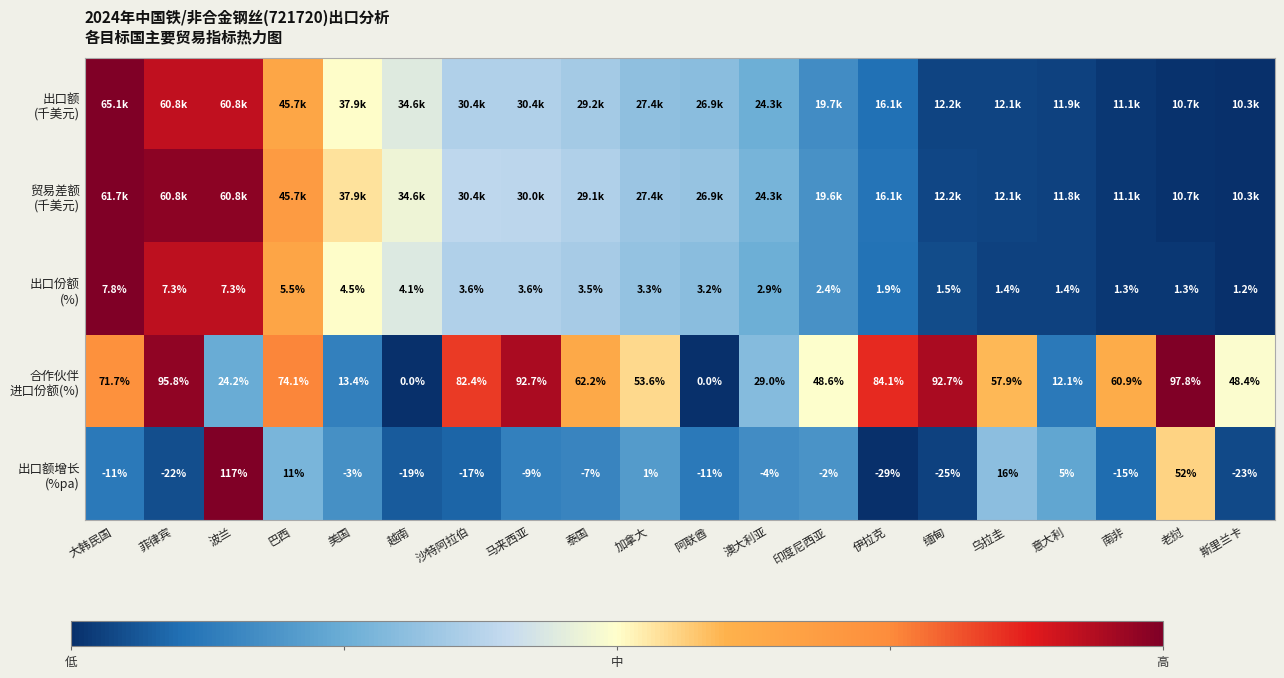

Between 巴西 and 澳大利亚, which series saw the biggest shift?

合作伙伴 进口份额(%)